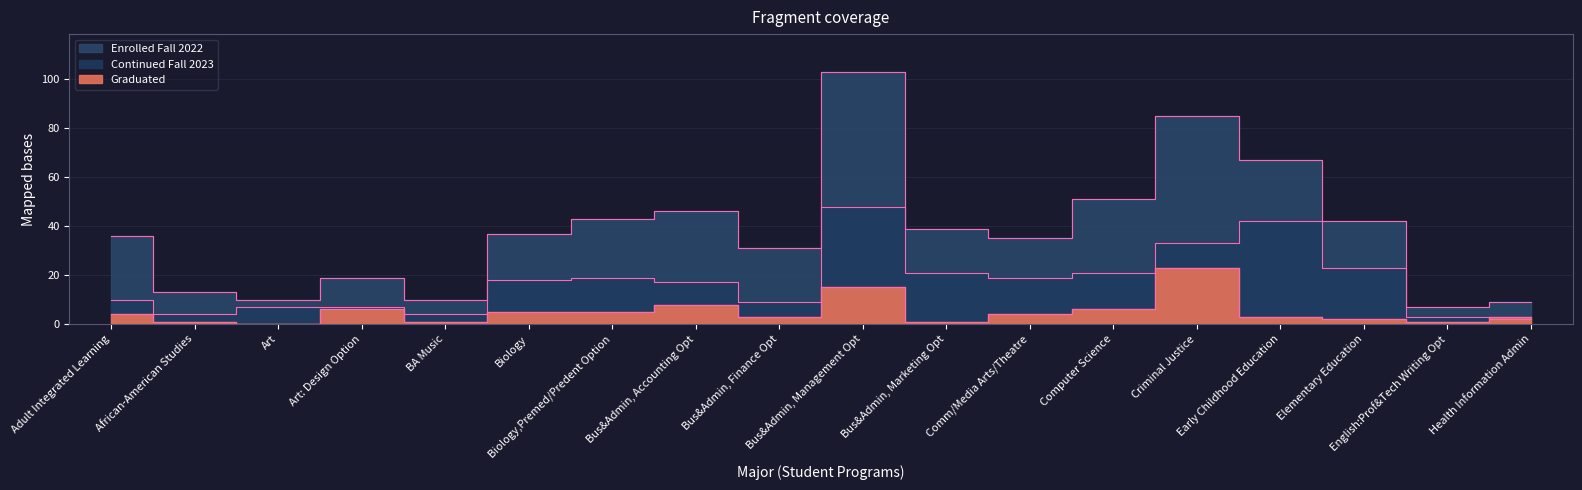

At which category does Graduated reach its first local valley?

Art